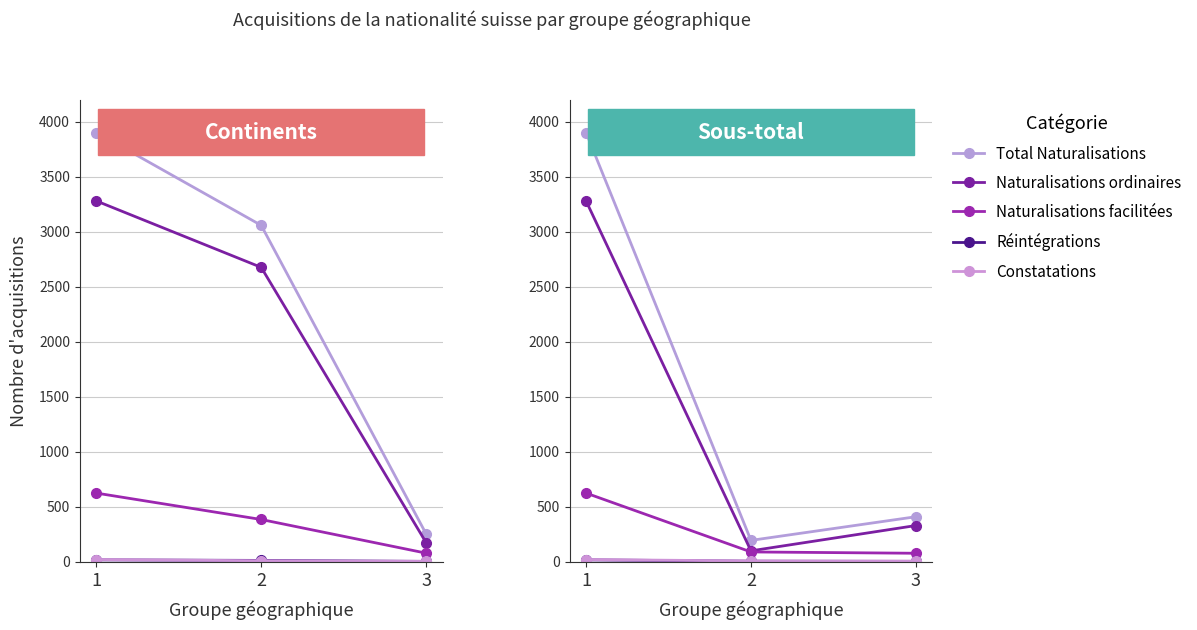

Rank the categories by Naturalisations ordinaires value from highest to lowest.

1, 3, 2